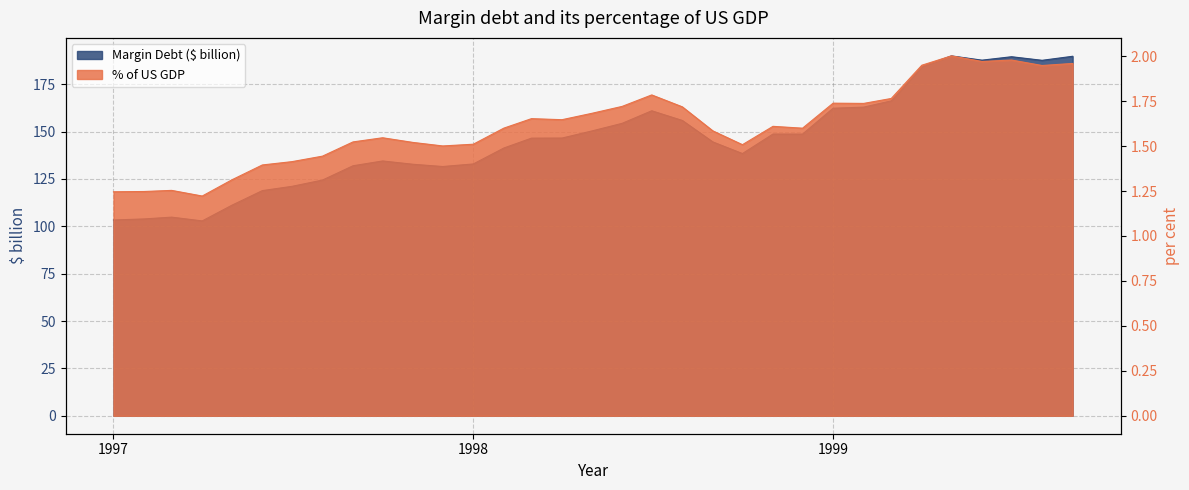

Where does the Margin Debt ($ billion) series first go above 146?

1998-03-01